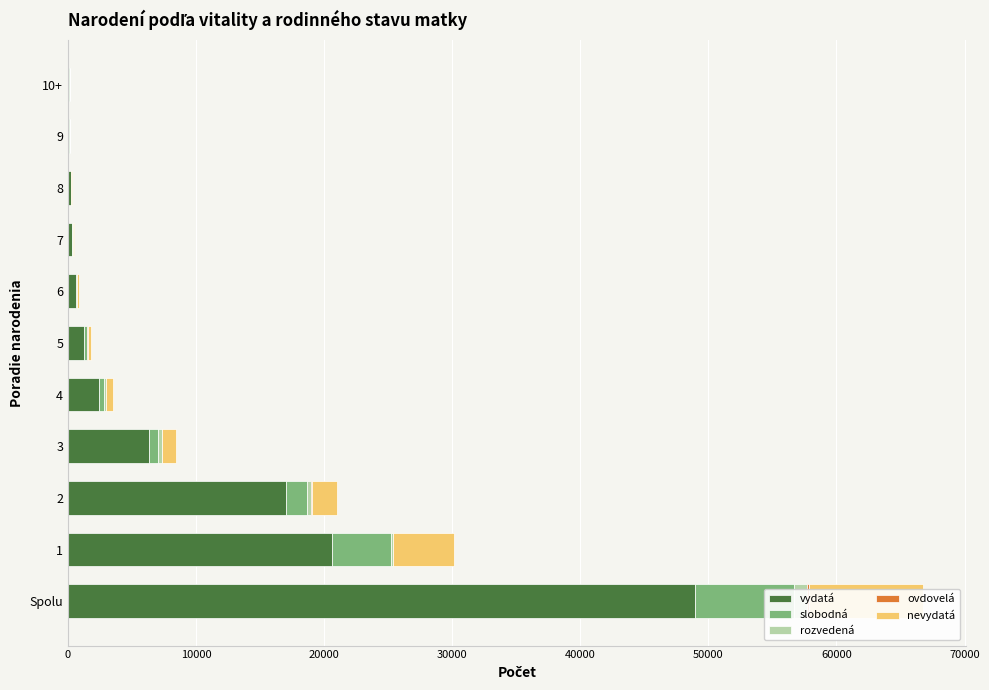

How many values in the vydatá series are below 1241?

5